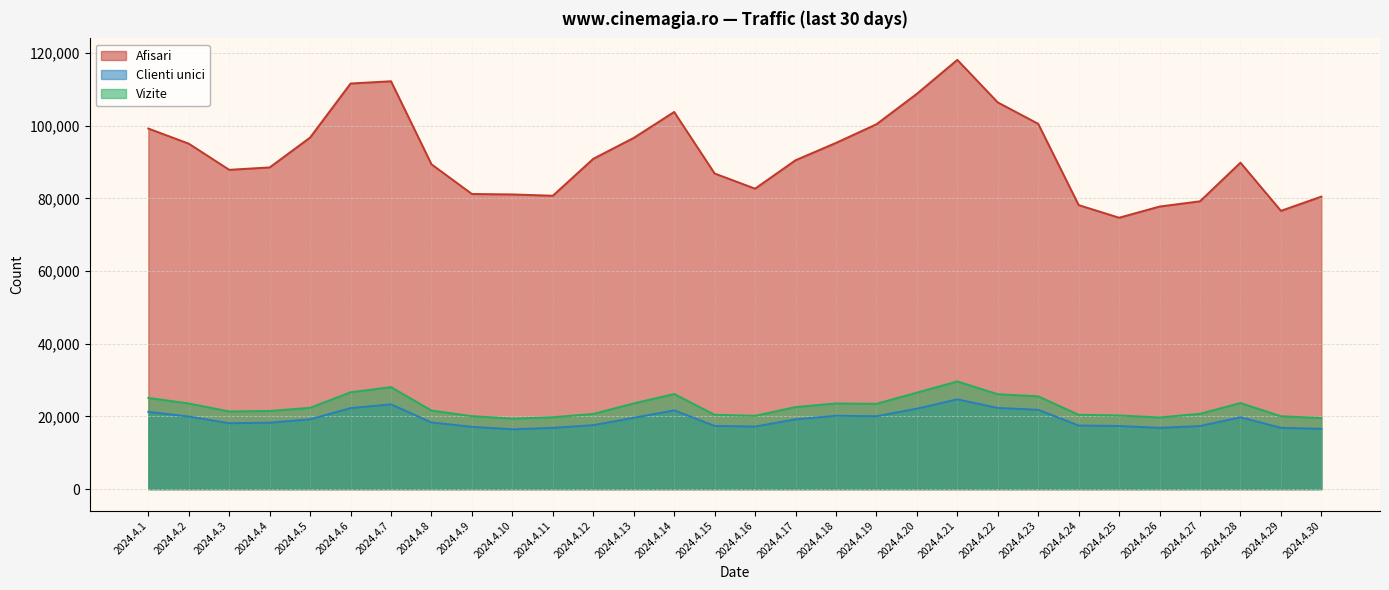

At which label is Clienti unici closest to 20583?

2024.4.18